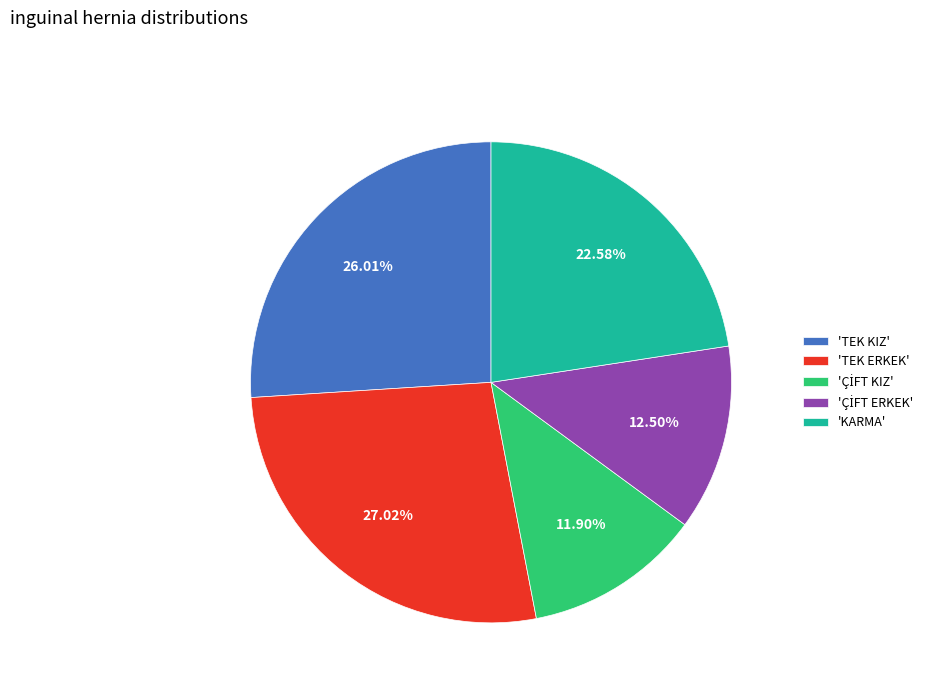

How many slices are in this pie chart?

5